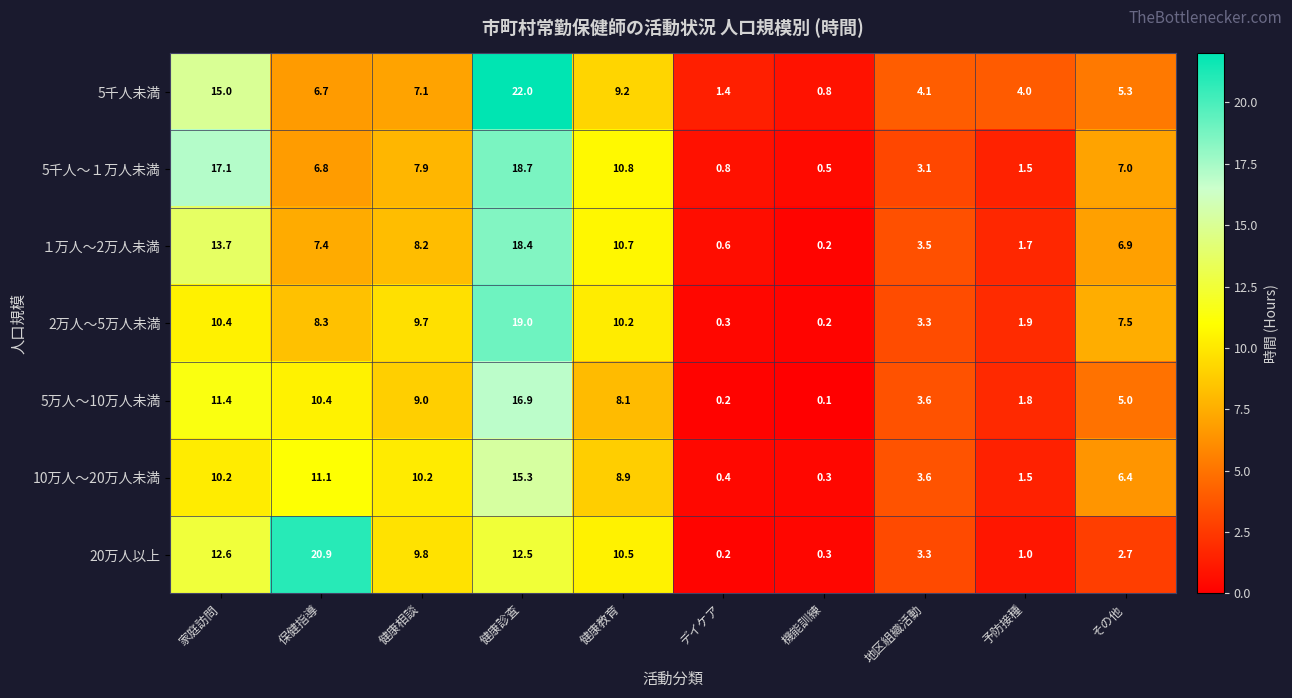

What is the difference between the 20万人以上 values at 機能訓練 and 健康診査?

12.2